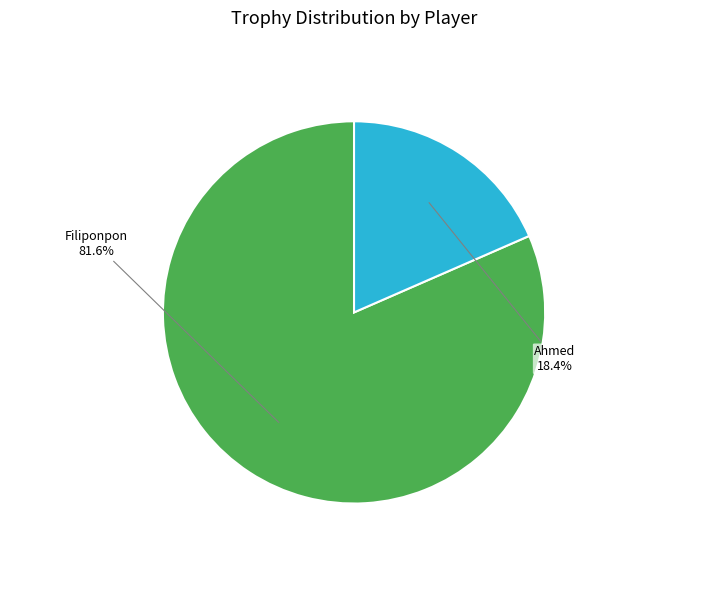

Which category has the smallest portion of the pie?

Ahmed